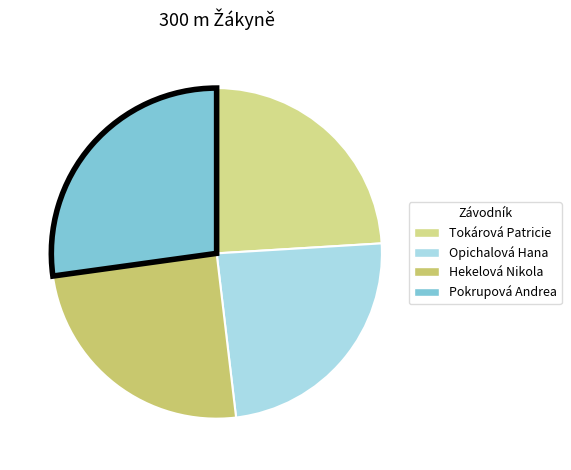

How many slices are in this pie chart?

4